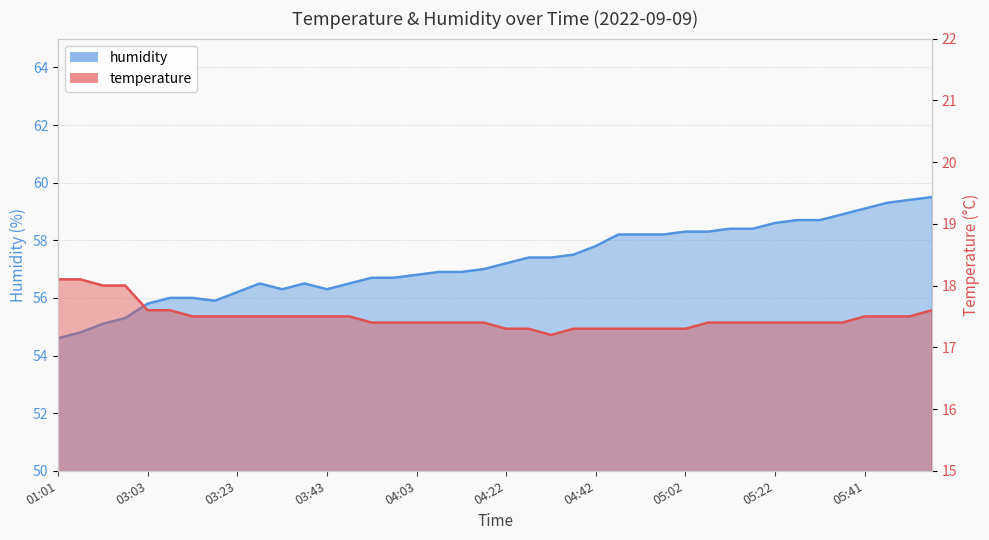

The value of humidity at 04:03 is 96.6. True or false?

False